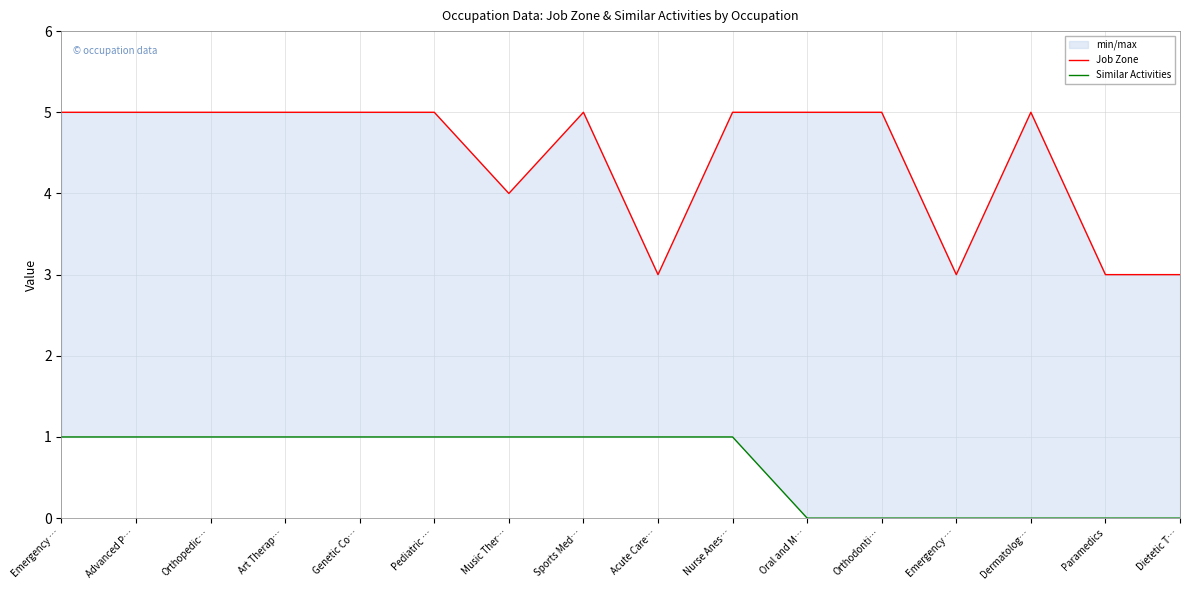

What is the difference between the second highest and minimum values in the Job Zone series?

2